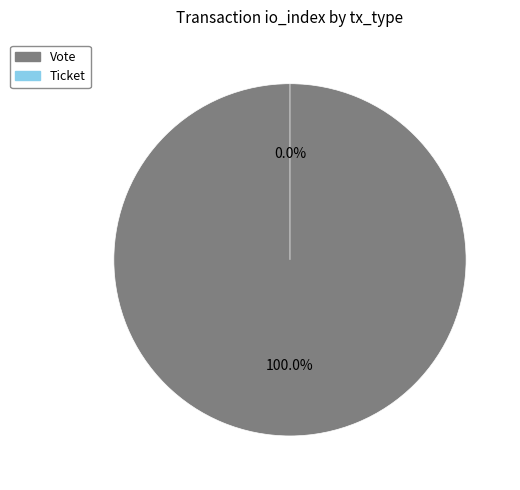

Which slice represents more than half of the pie?

Vote